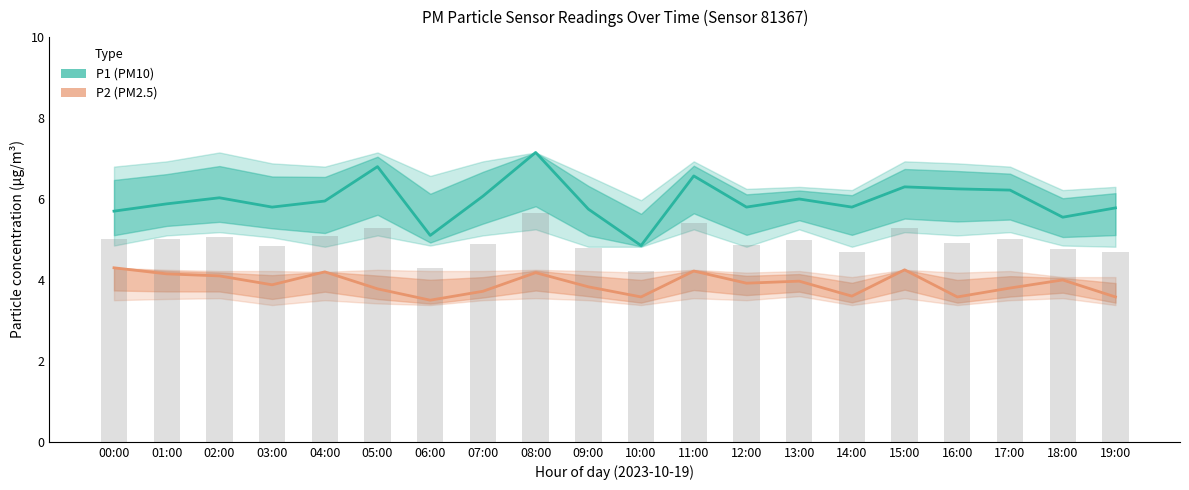

What is the spread (max minus min) of values at 10:00?

1.3